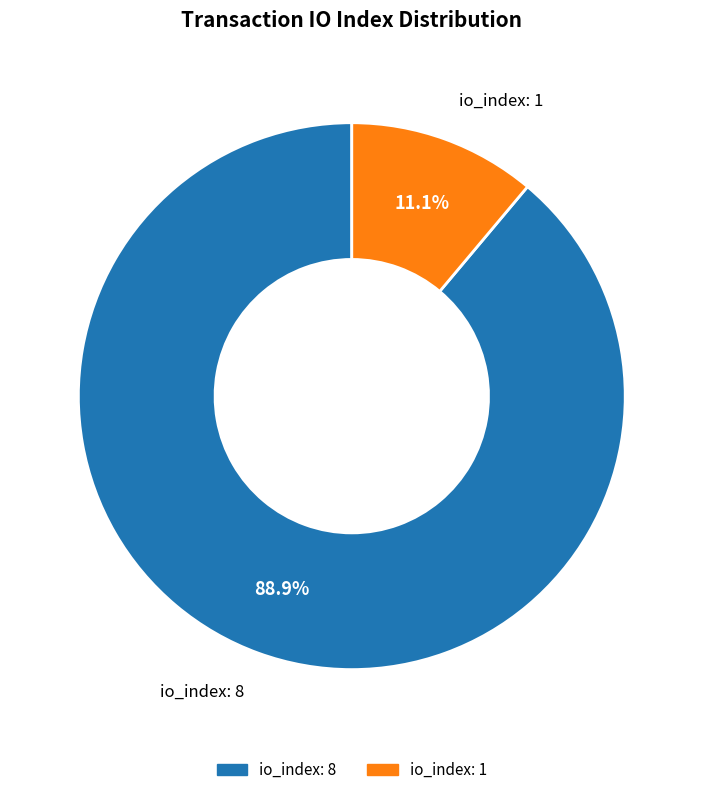

Is there a majority slice in this chart?

Yes